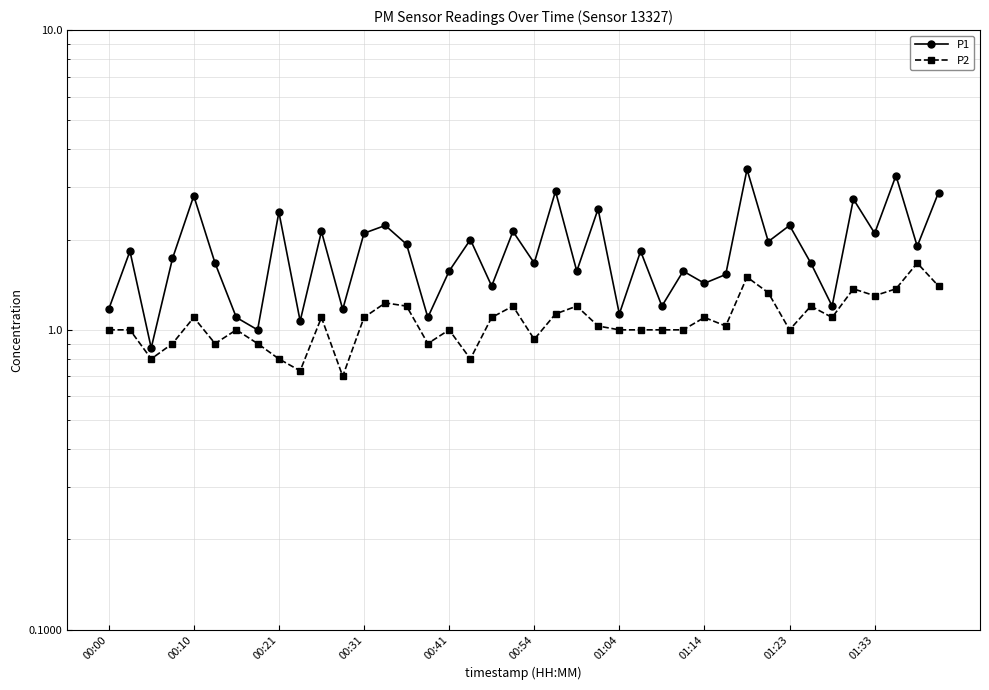

Rank the series by their maximum value, from lowest to highest.

P2, P1